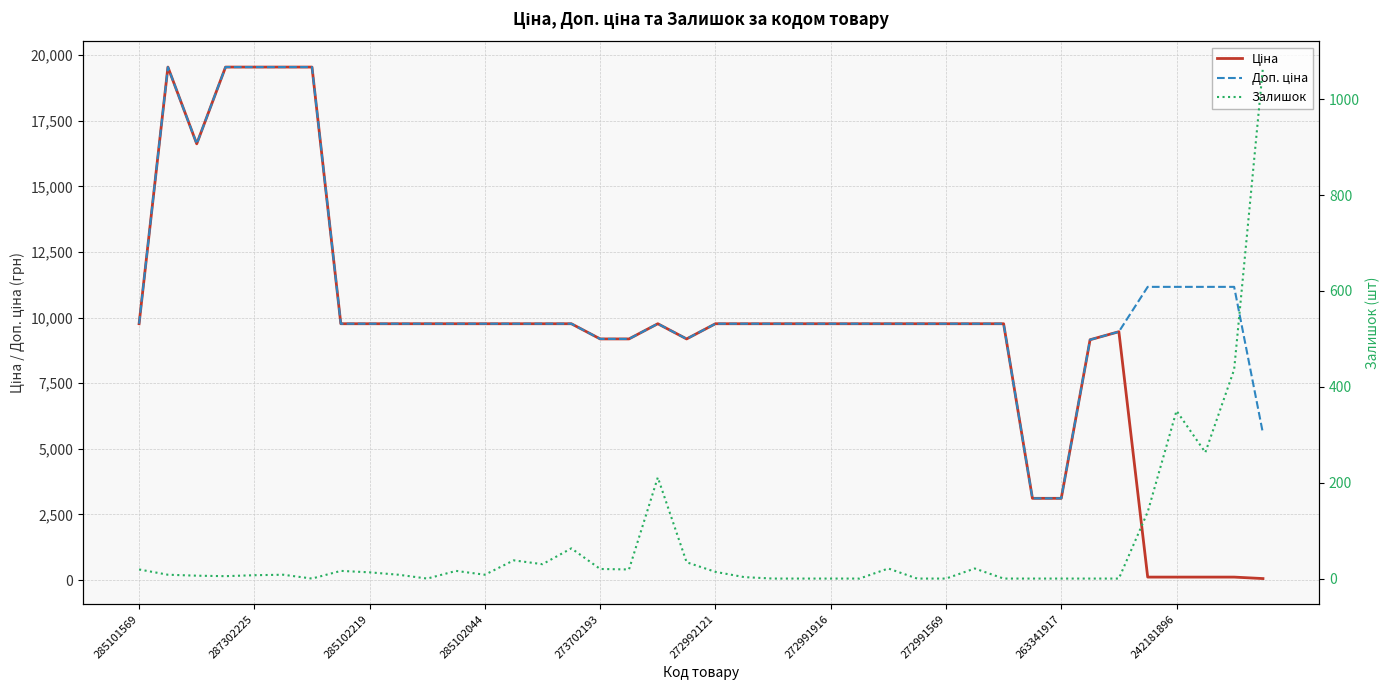

What are all the series names shown in the legend?

Ціна, Доп. ціна, Залишок